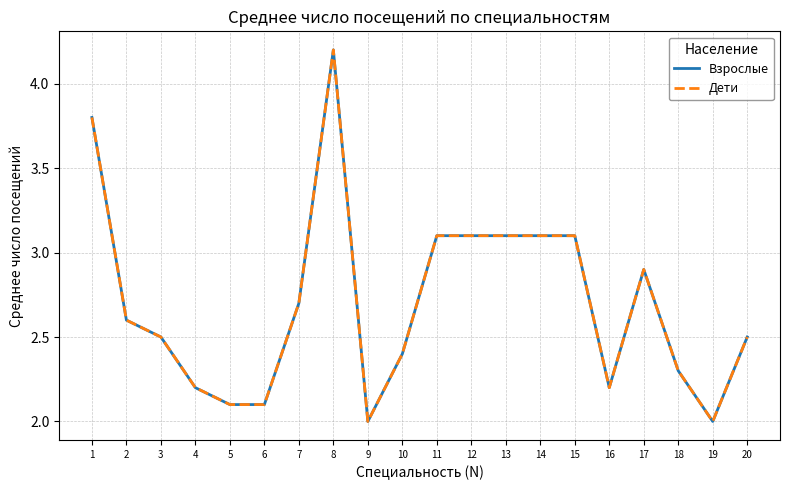

How many interior local peaks does the Взрослые series have?

2